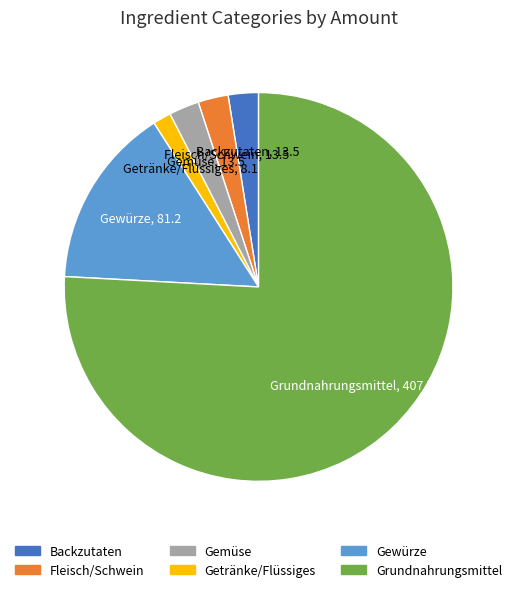

True or false: Getränke/Flüssiges accounts for 2% of the total.

True